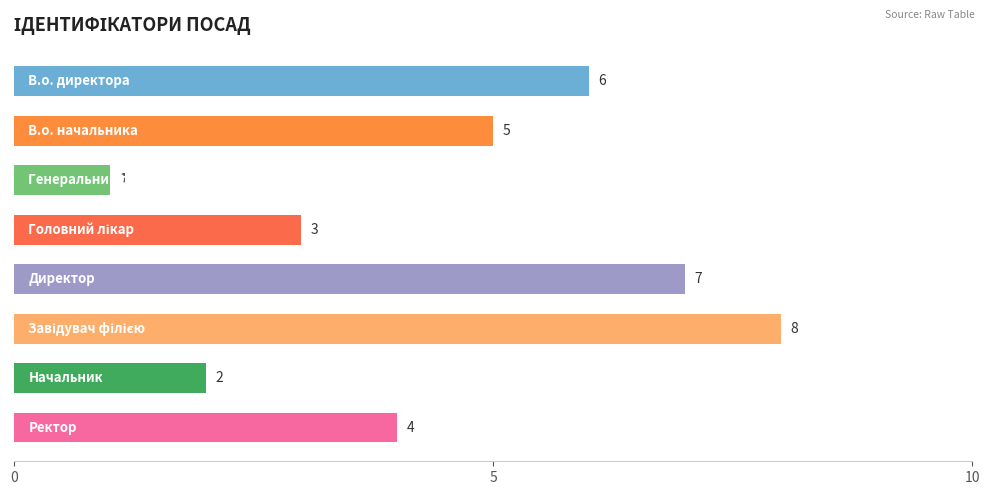

Are the bars grouped side by side (vs. stacked)?

No